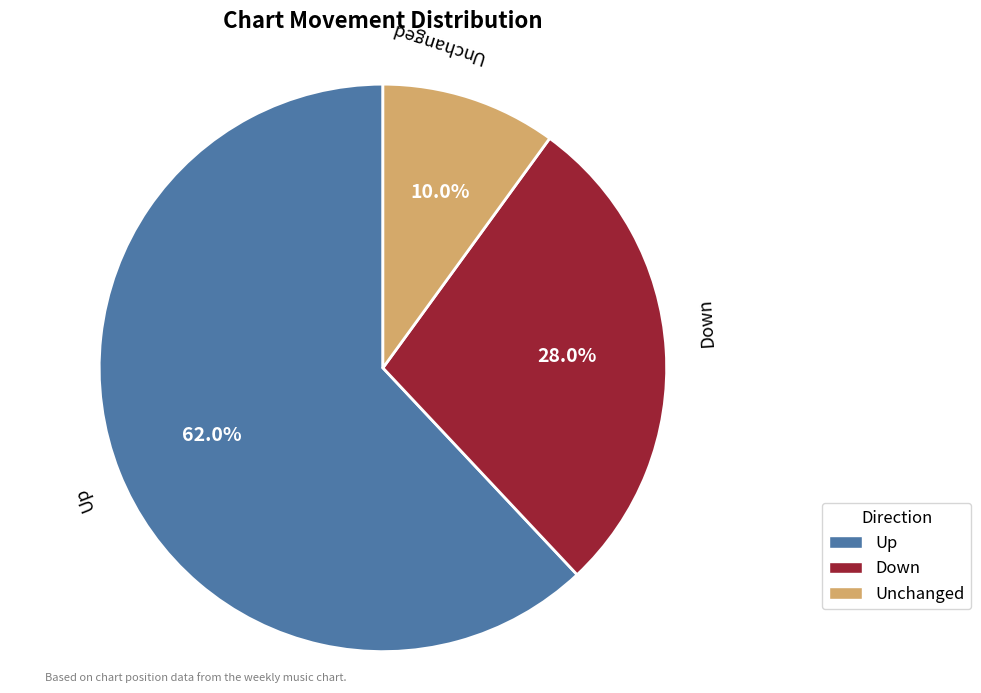

Does any single category account for the majority?

Yes